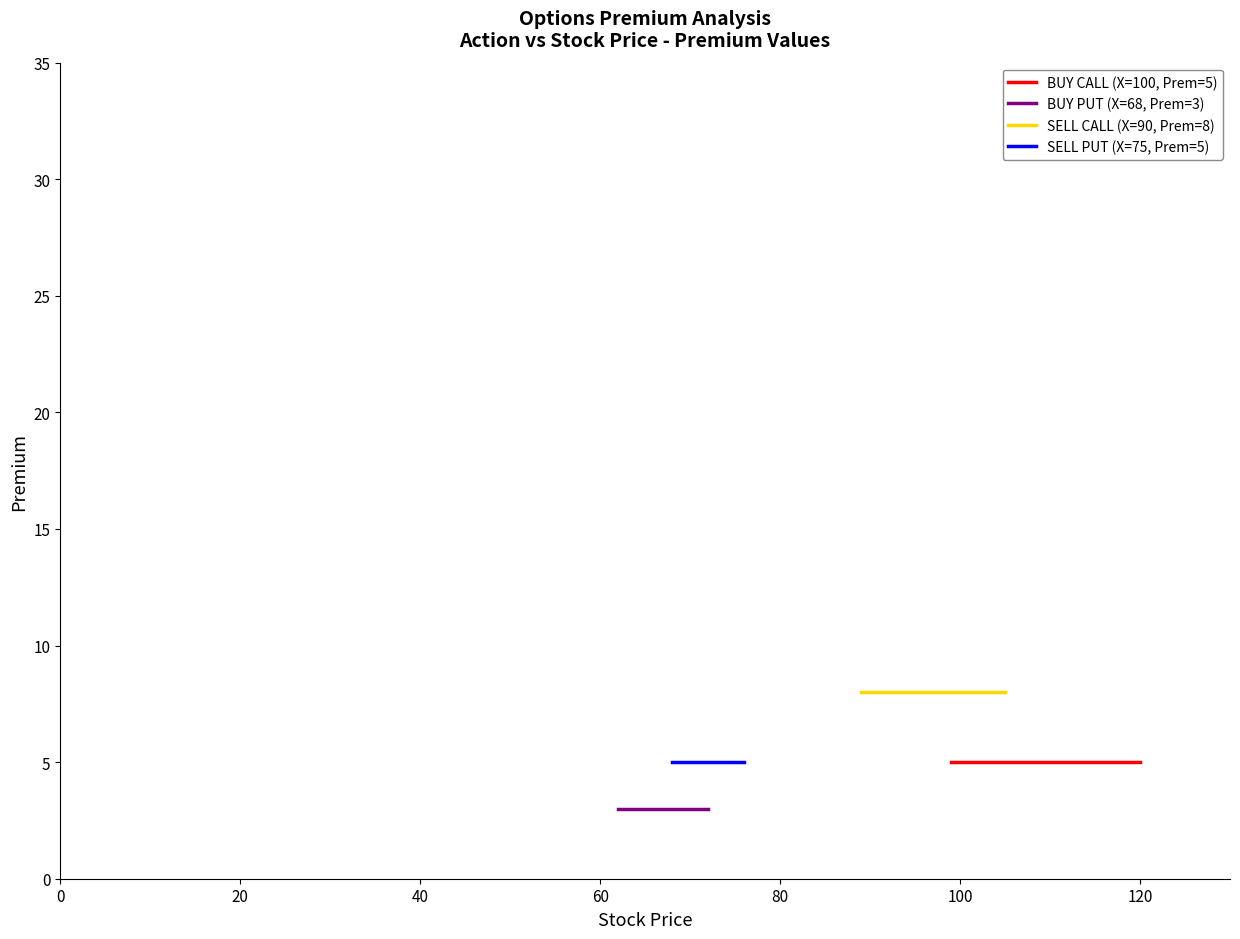

What is the lowest value of the SELL PUT (X=75, Prem=5) series?

5